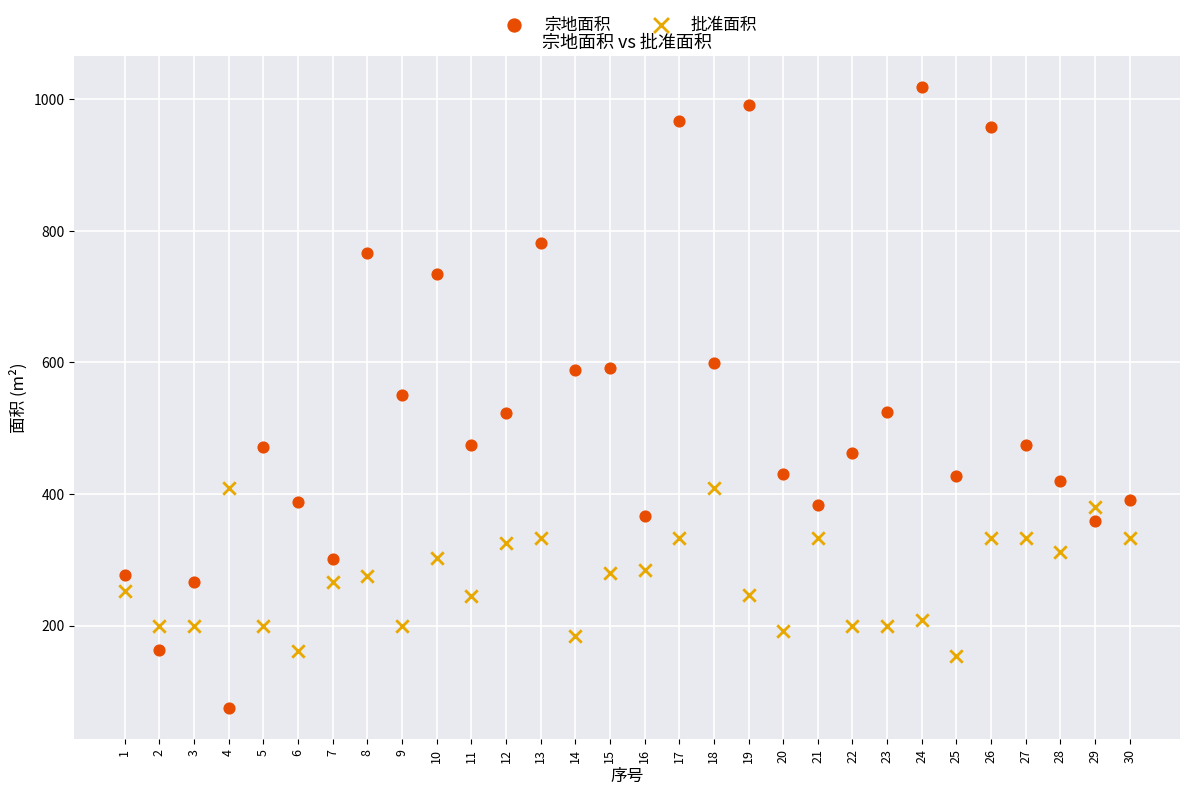

Which series contains the lowest Y value?

宗地面积